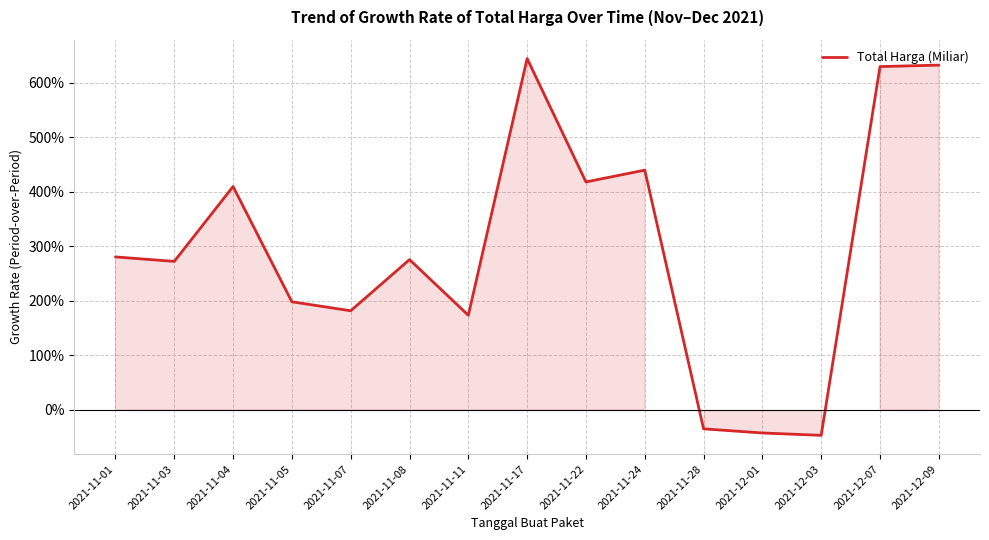

Rank the categories by value from lowest to highest.

2021-12-03, 2021-12-01, 2021-11-28, 2021-11-11, 2021-11-07, 2021-11-05, 2021-11-03, 2021-11-08, 2021-11-01, 2021-11-04, 2021-11-22, 2021-11-24, 2021-12-07, 2021-12-09, 2021-11-17